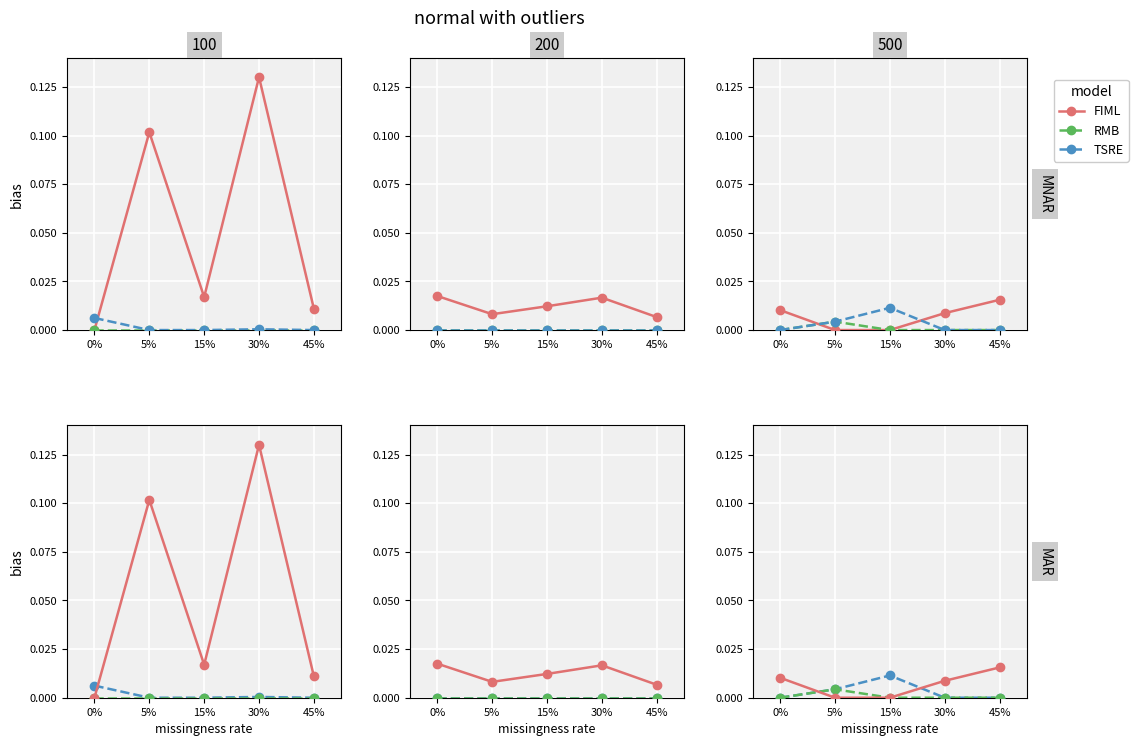

What is the label of the 1st point from the right?

45%